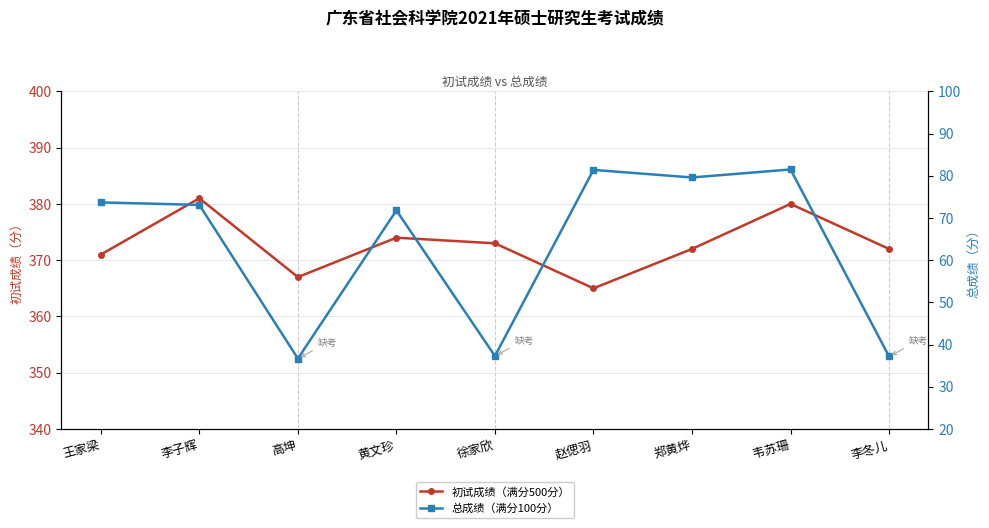

Is it true that 初试成绩（满分500分） equals 371.0 at 王家梁?

True